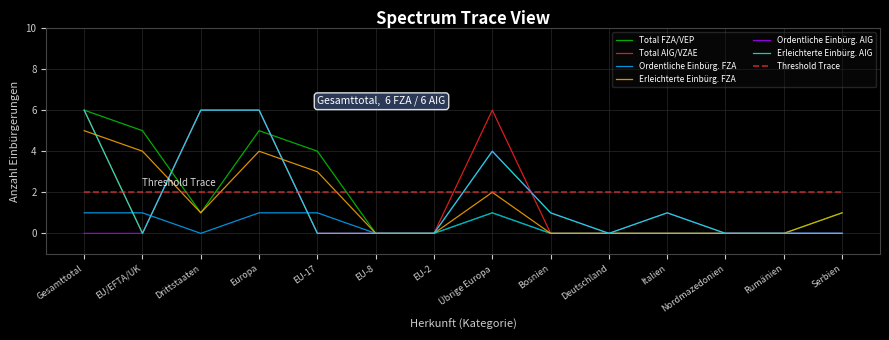

Count the number of data series in this chart.

7